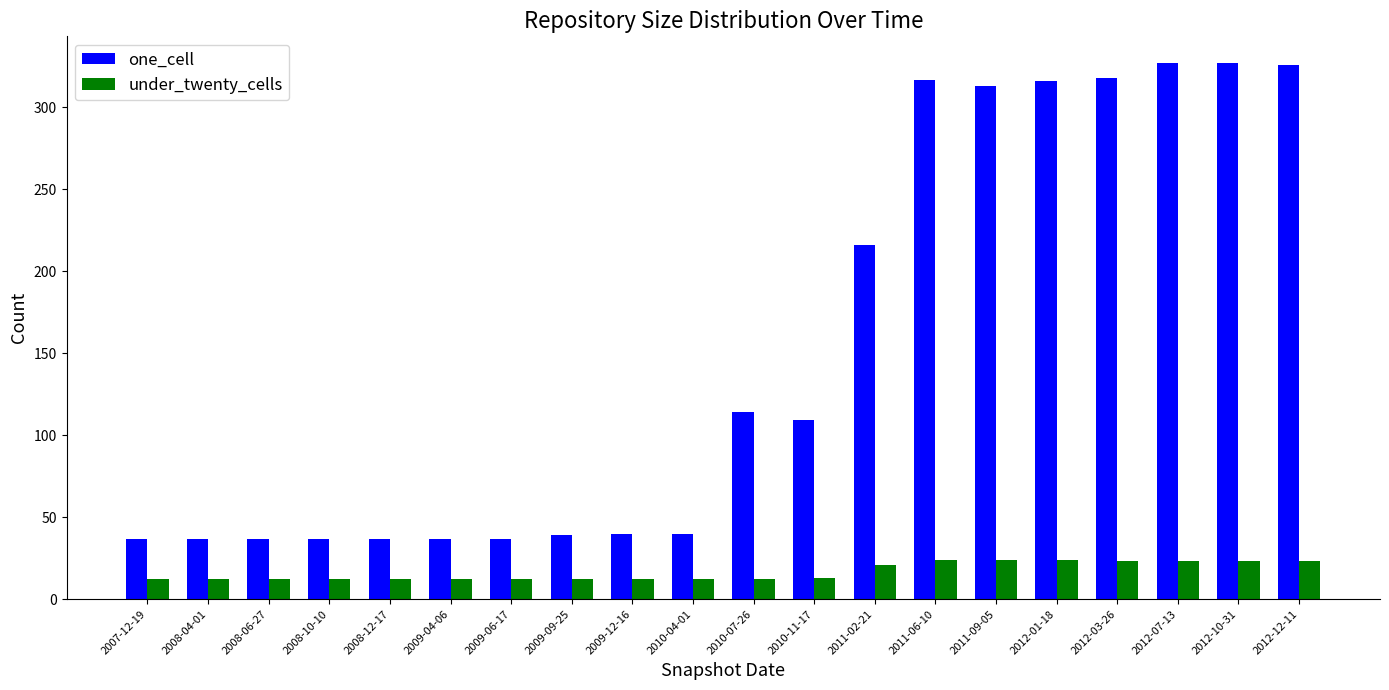

Is the value of one_cell at 2012-12-11 greater than the value of under_twenty_cells at 2008-04-01?

Yes